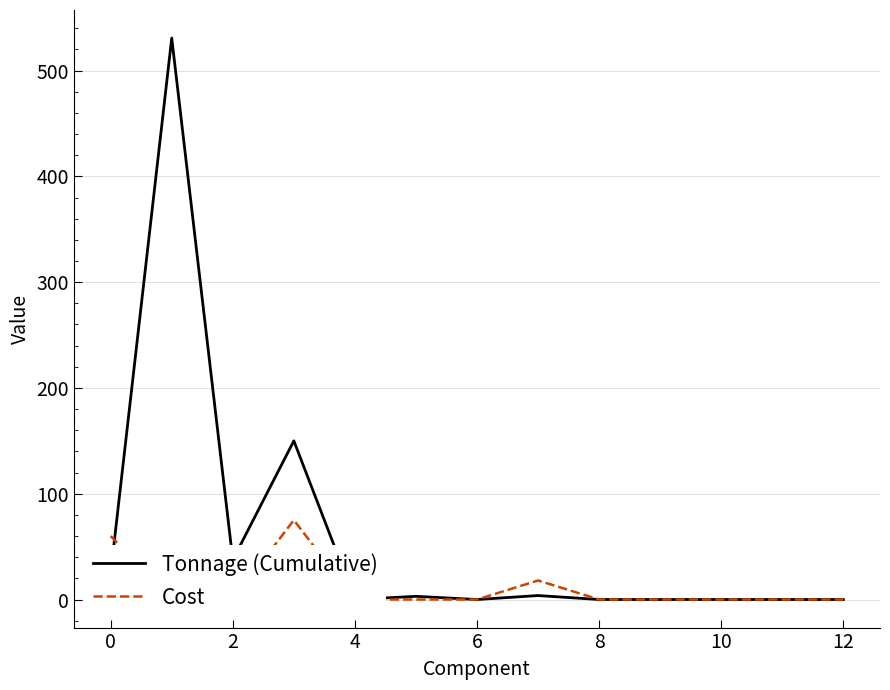

Is it true that Cost equals 0.0 at 4?

True